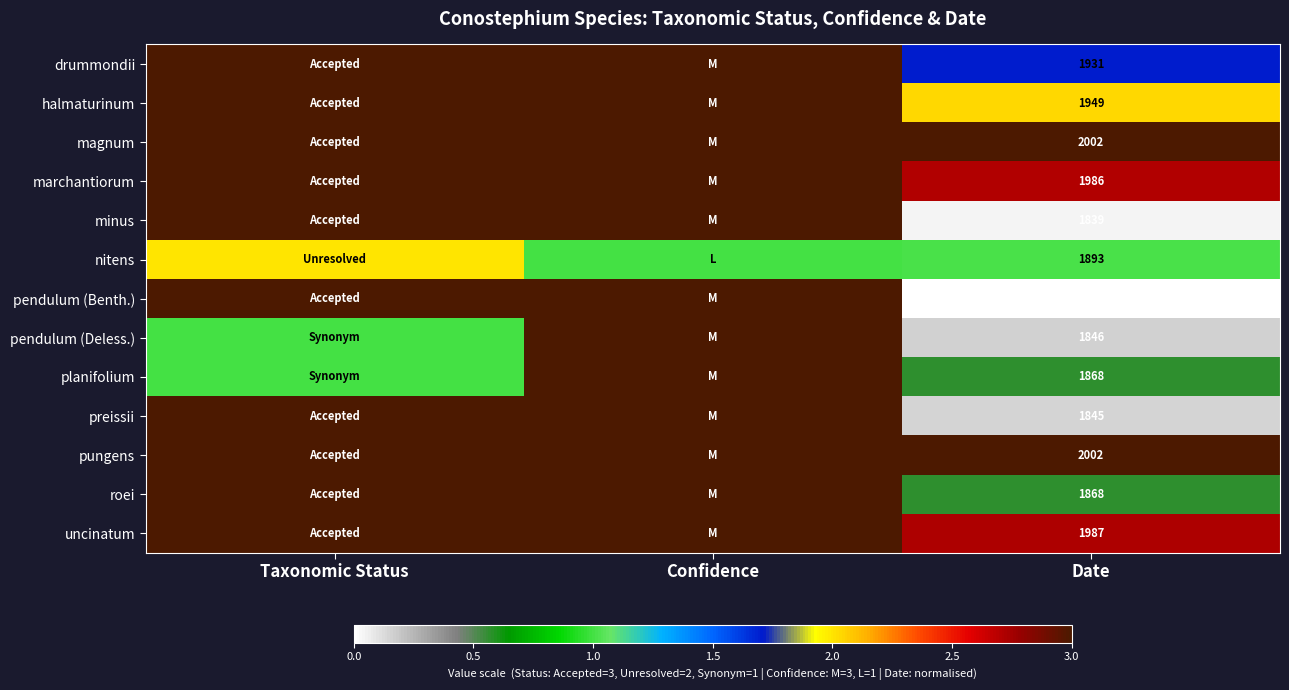

What is the difference between the highest and lowest values at Date?

165